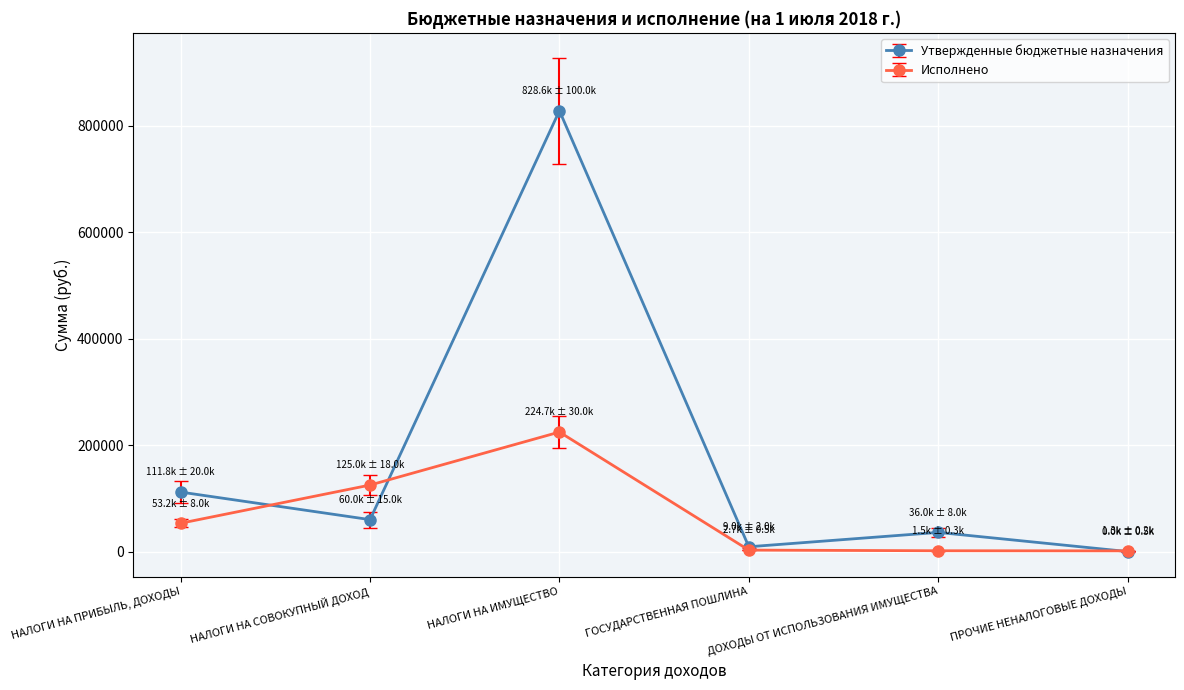

How many interior local peaks does the Утвержденные бюджетные назначения series have?

2